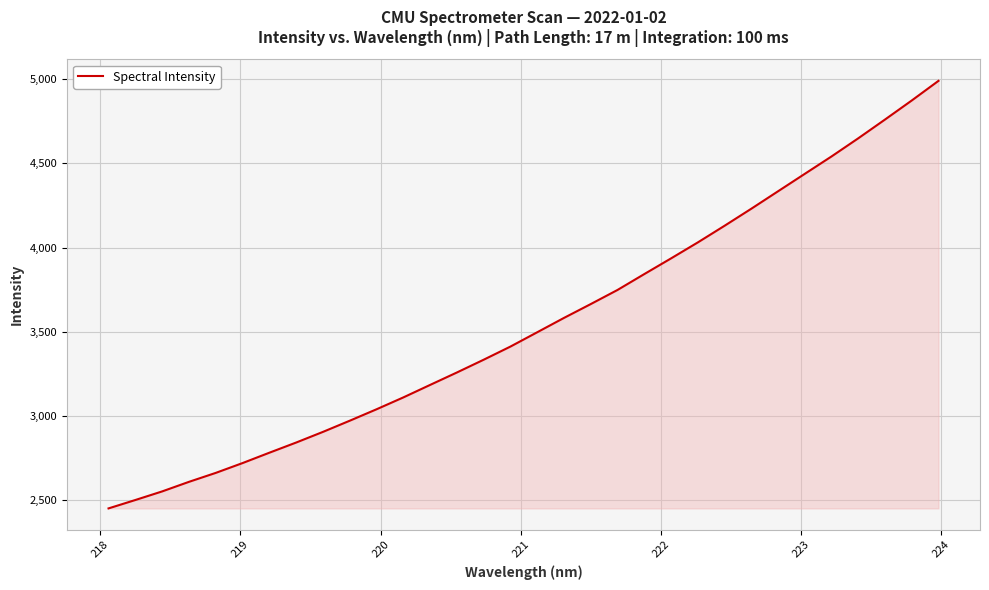

How many distinct data groups are displayed?

1